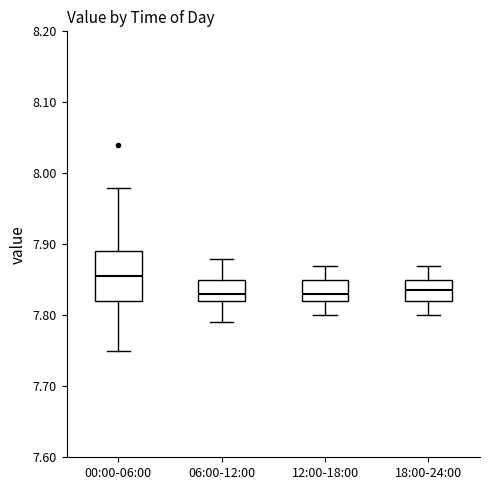

Reading left to right, read every box against the y-axis: the position of its median line, the range the box covers, and the ends of its whiskers. The values are not printed on the chart, so give them approximately, as read against the axis.

00:00-06:00: median 7.86, box 7.82 to 7.89, whiskers 7.75 to 7.98
06:00-12:00: median 7.83, box 7.82 to 7.85, whiskers 7.79 to 7.88
12:00-18:00: median 7.83, box 7.82 to 7.85, whiskers 7.80 to 7.87
18:00-24:00: median 7.84, box 7.82 to 7.85, whiskers 7.80 to 7.87